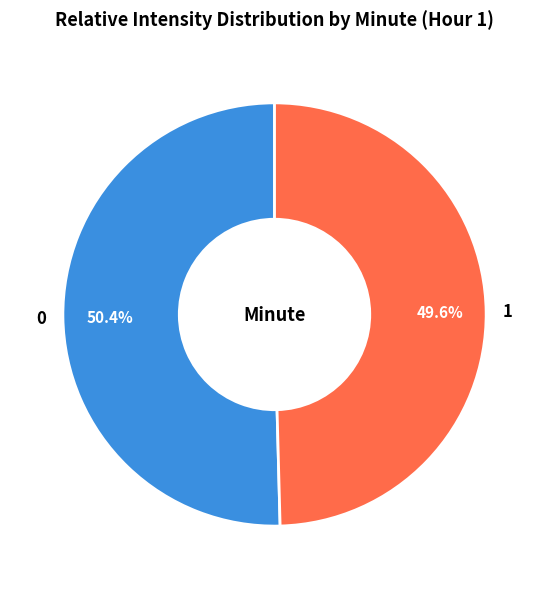

Rank the categories by value from highest to lowest.

0, 1